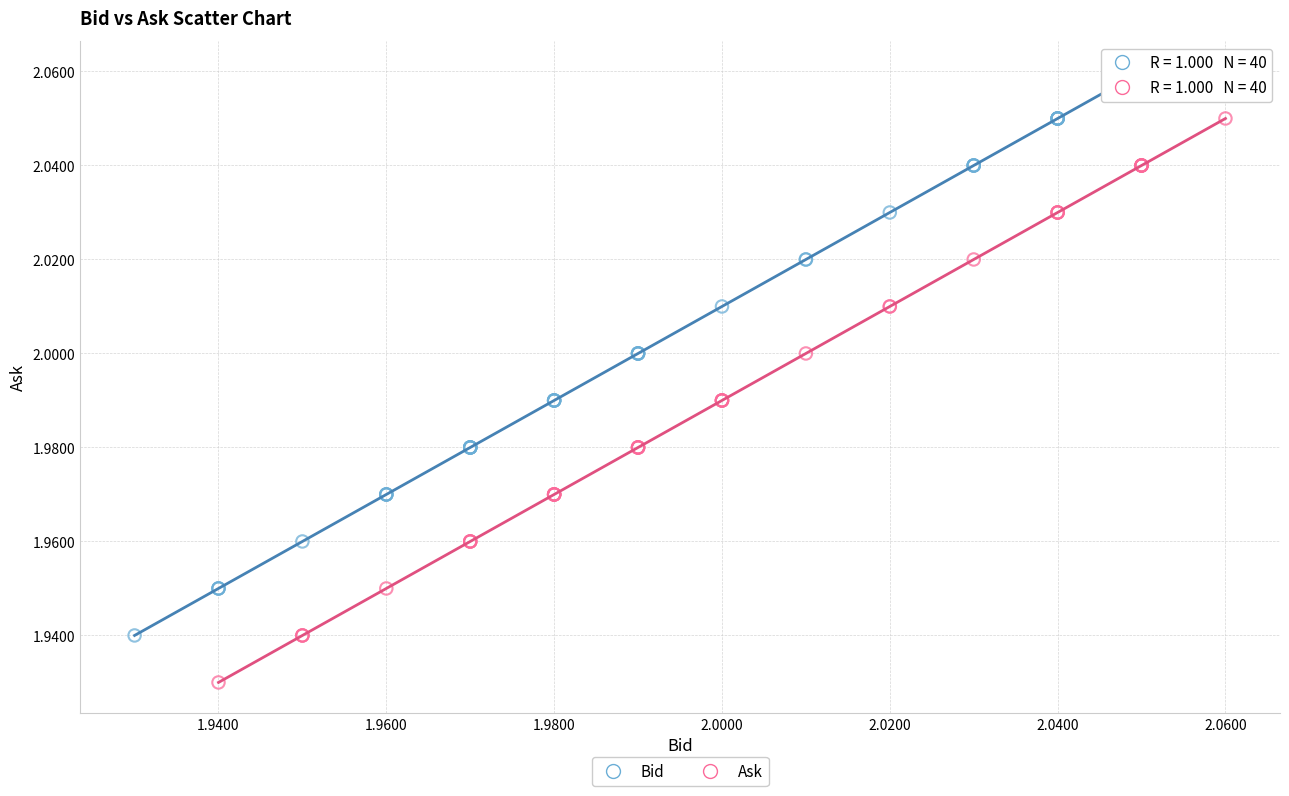

Which series contains the highest Y value?

Bid